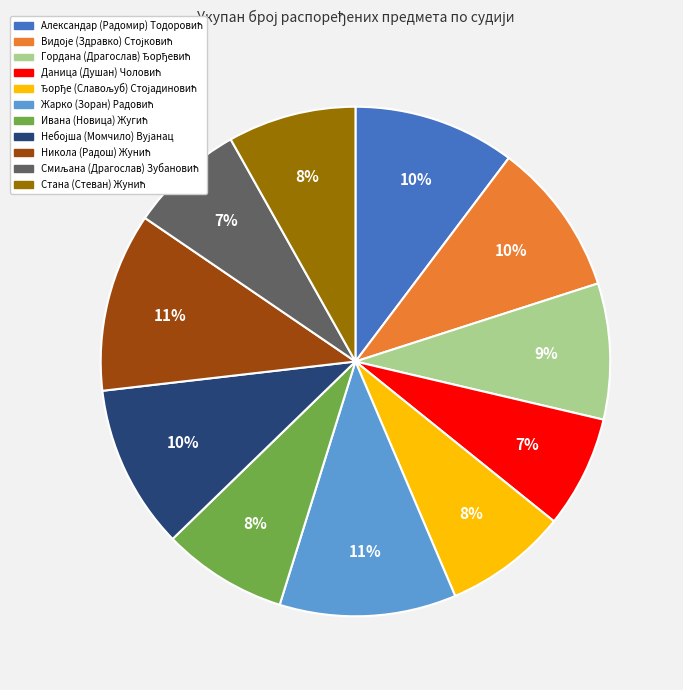

To the nearest percent, what is the average slice percentage?

9%